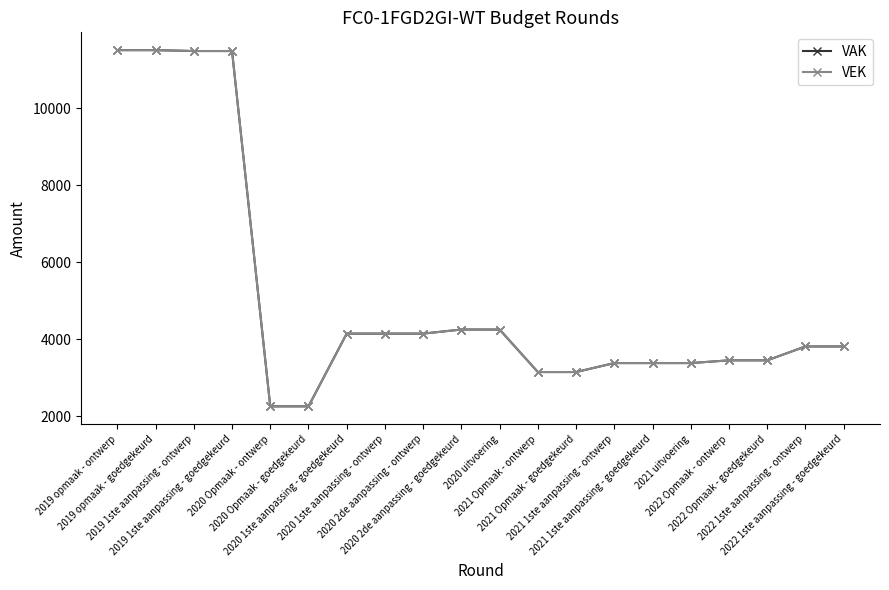

Between 2022 Opmaak - ontwerp and 2021 1ste aanpassing - goedgekeurd, which is larger?

2022 Opmaak - ontwerp